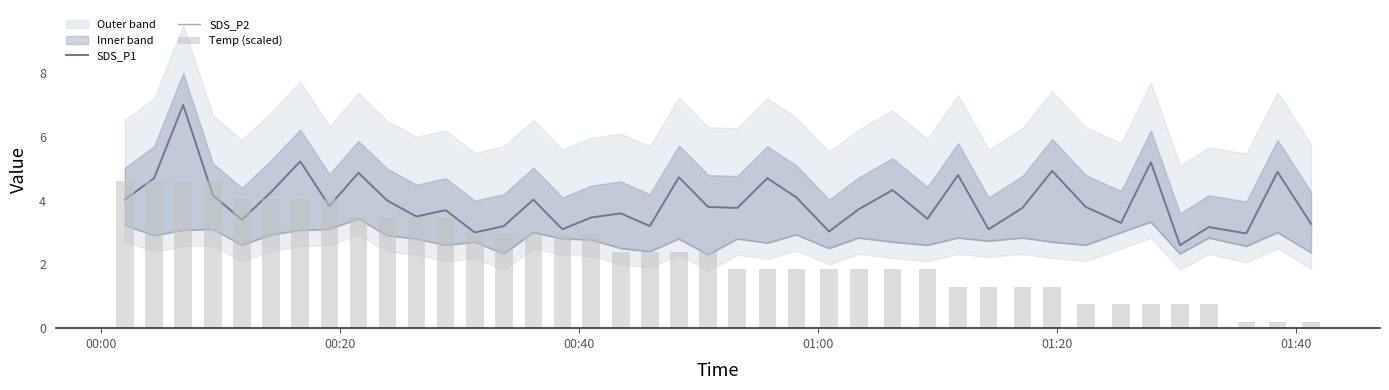

What are all the series names shown in the legend?

SDS_P1, SDS_P2, Temp (scaled)